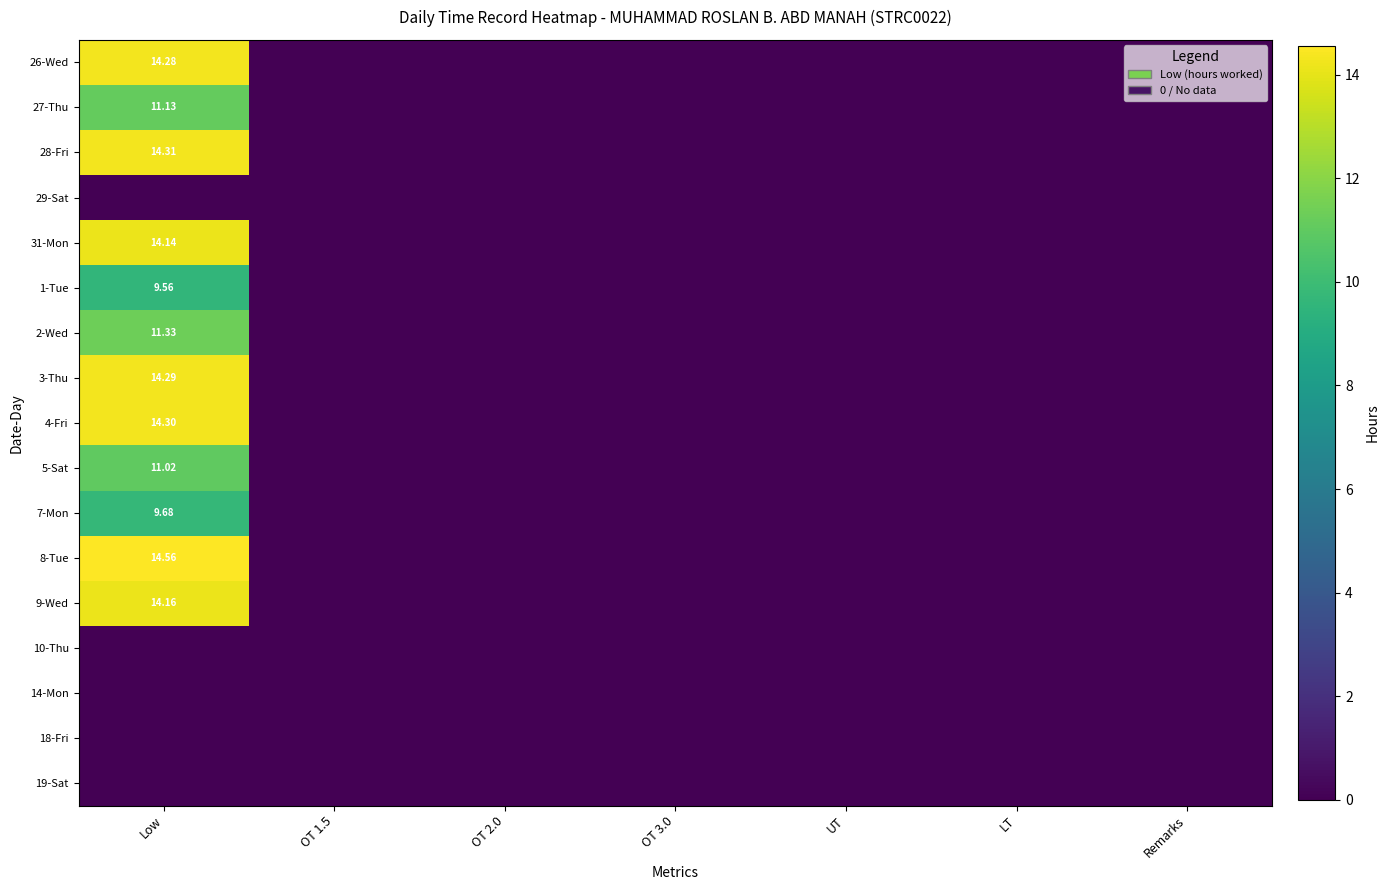

The 28-Fri series shows 7.7 at UT. True or false?

False